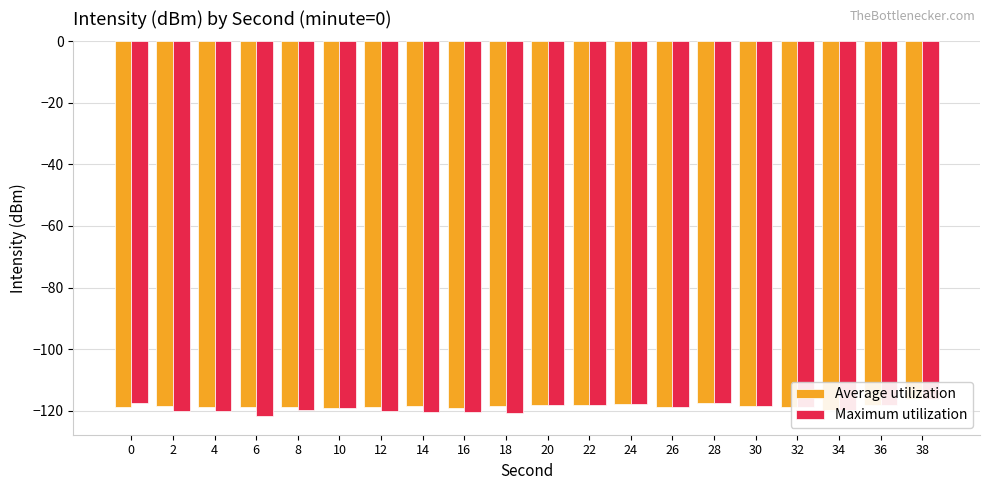

At which label is Average utilization closest to -118?

22